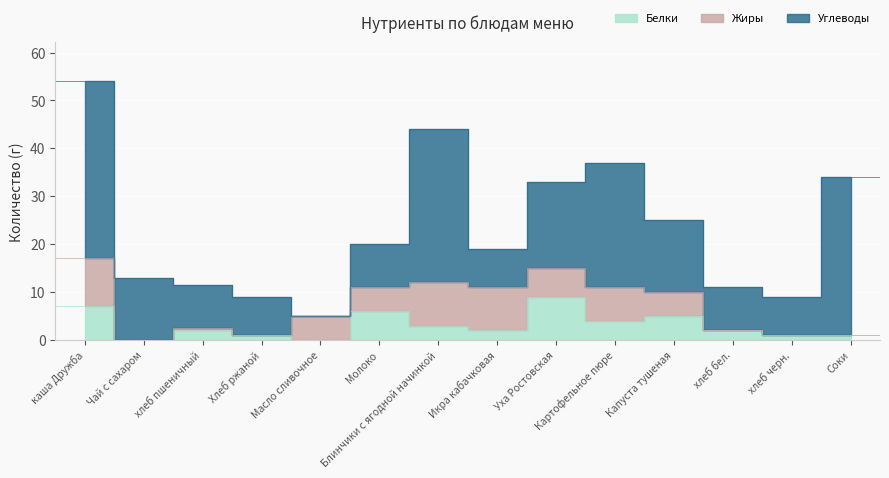

Rank the series by their maximum value, from lowest to highest.

Белки, Жиры, Углеводы